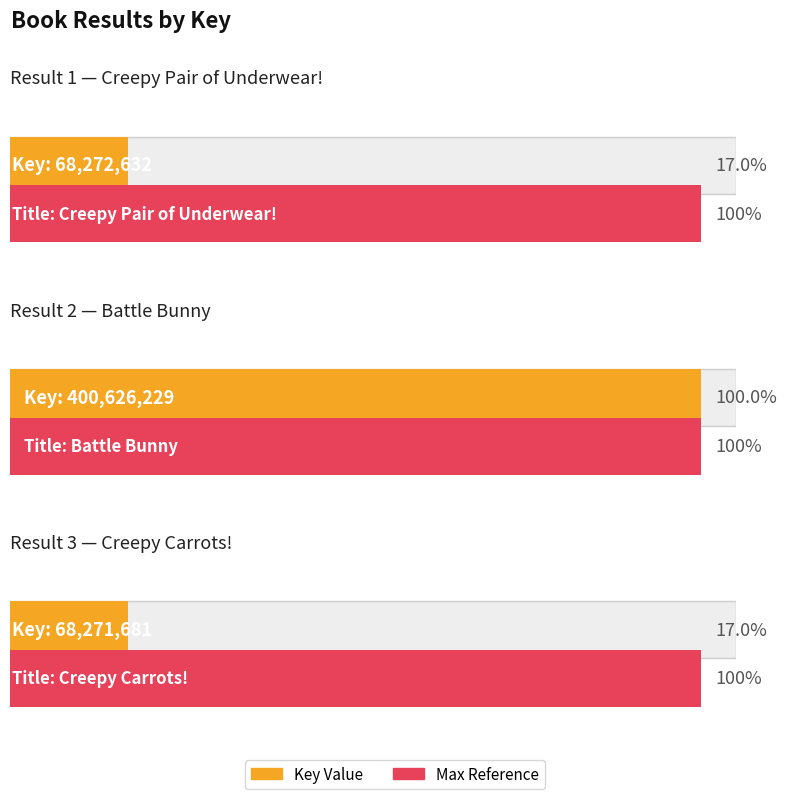

At which label is the value closest to 234448955?

1